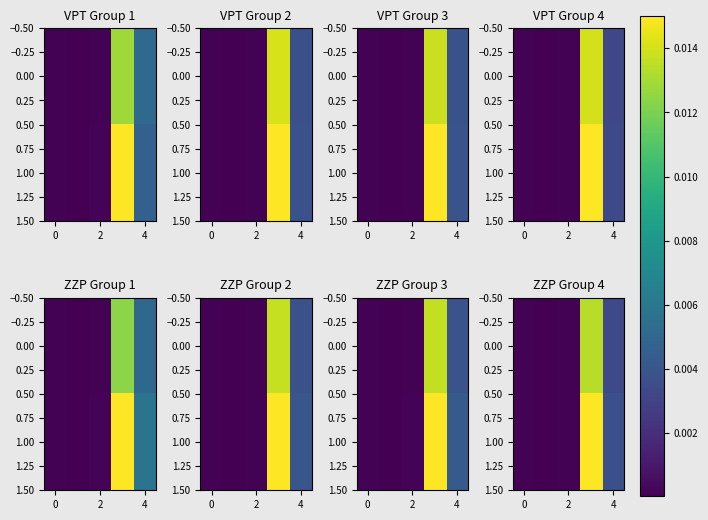

At how many categories does at least one series exceed 0?

5